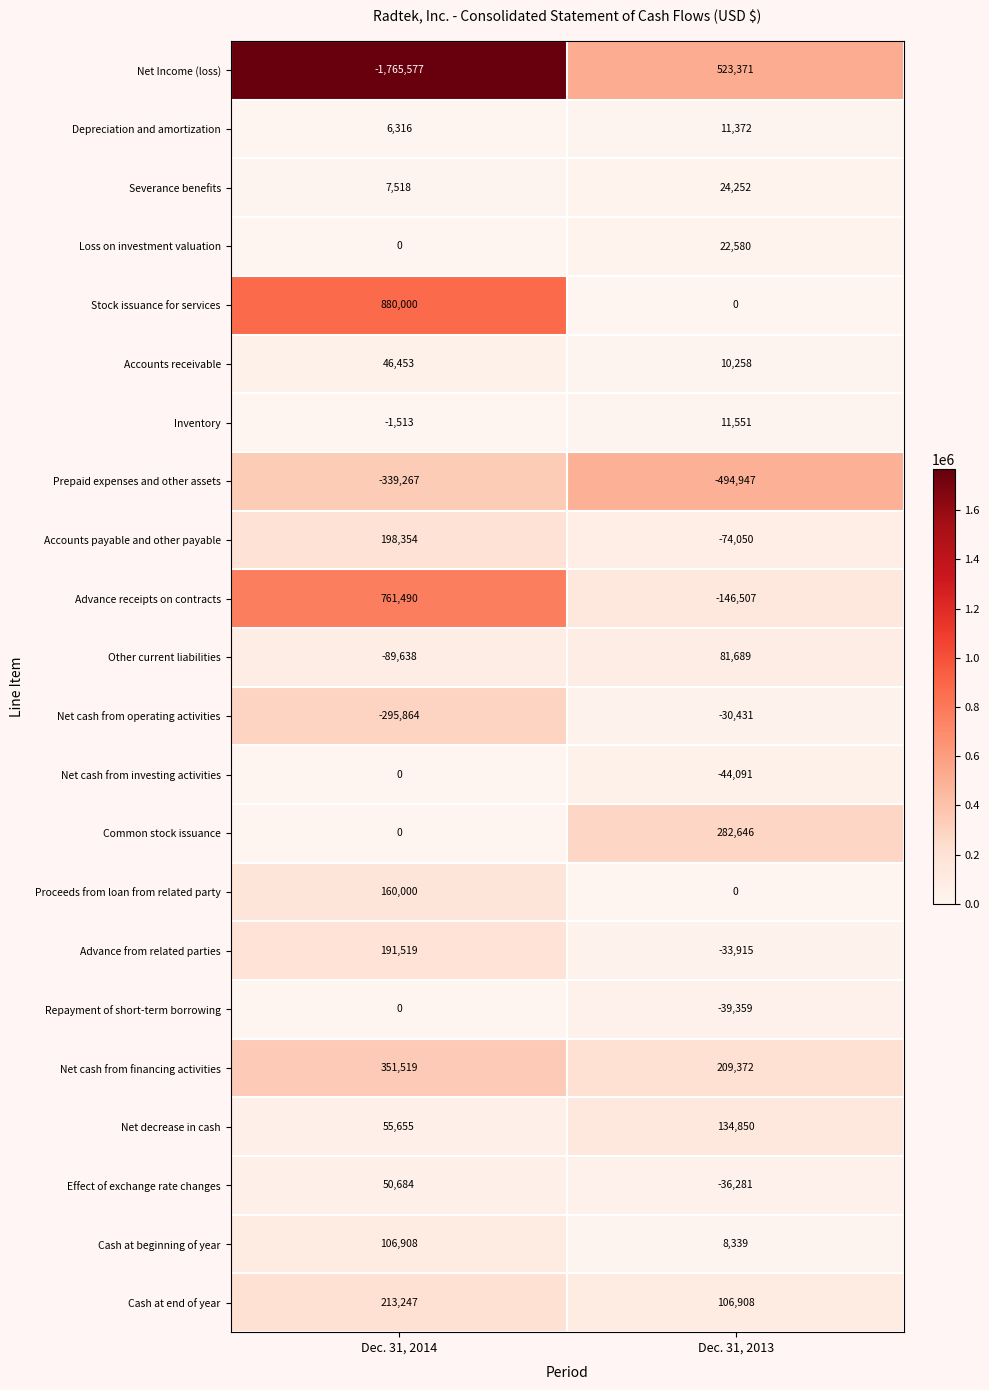

The value of Loss on investment valuation at Dec. 31, 2014 is 6899. True or false?

False